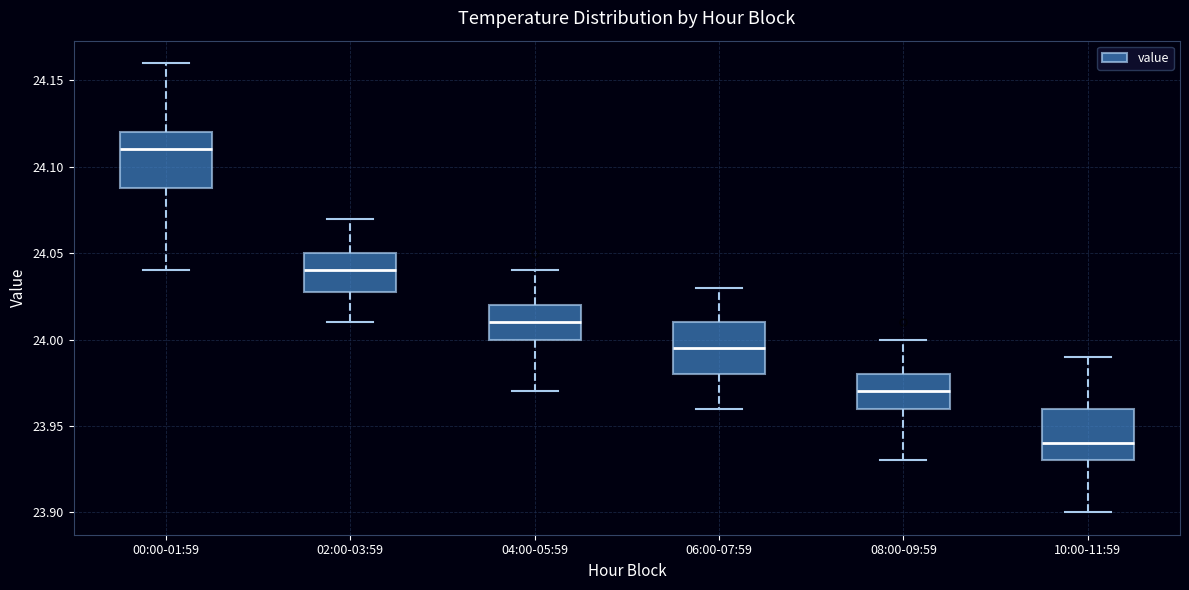

Which box has the highest median line?

00:00-01:59